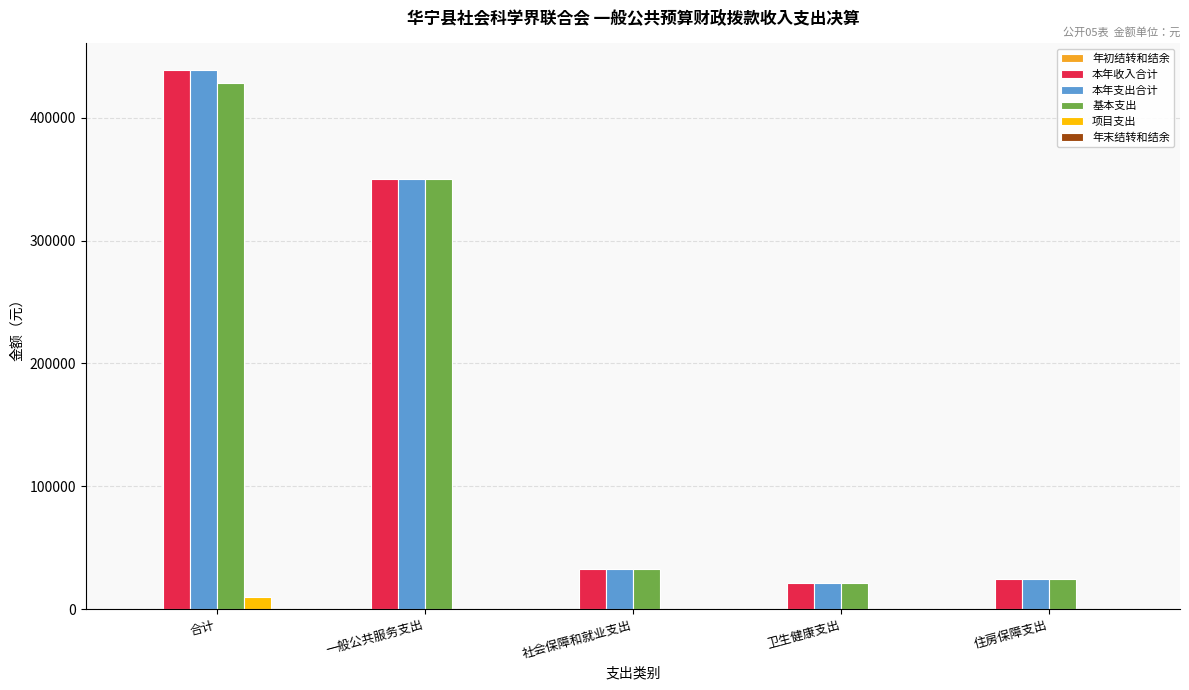

Read the 本年收入合计 value at 一般公共服务支出.

350183.7